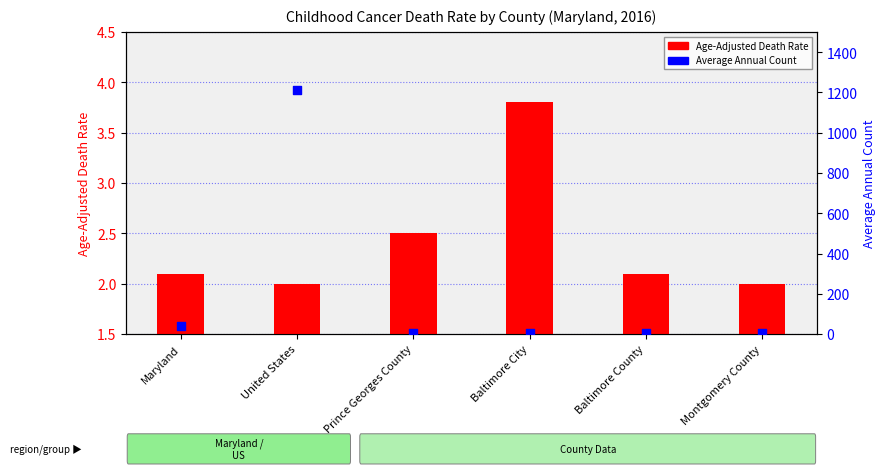

What are all the series names shown in the legend?

Age-Adjusted Death Rate, Average Annual Count